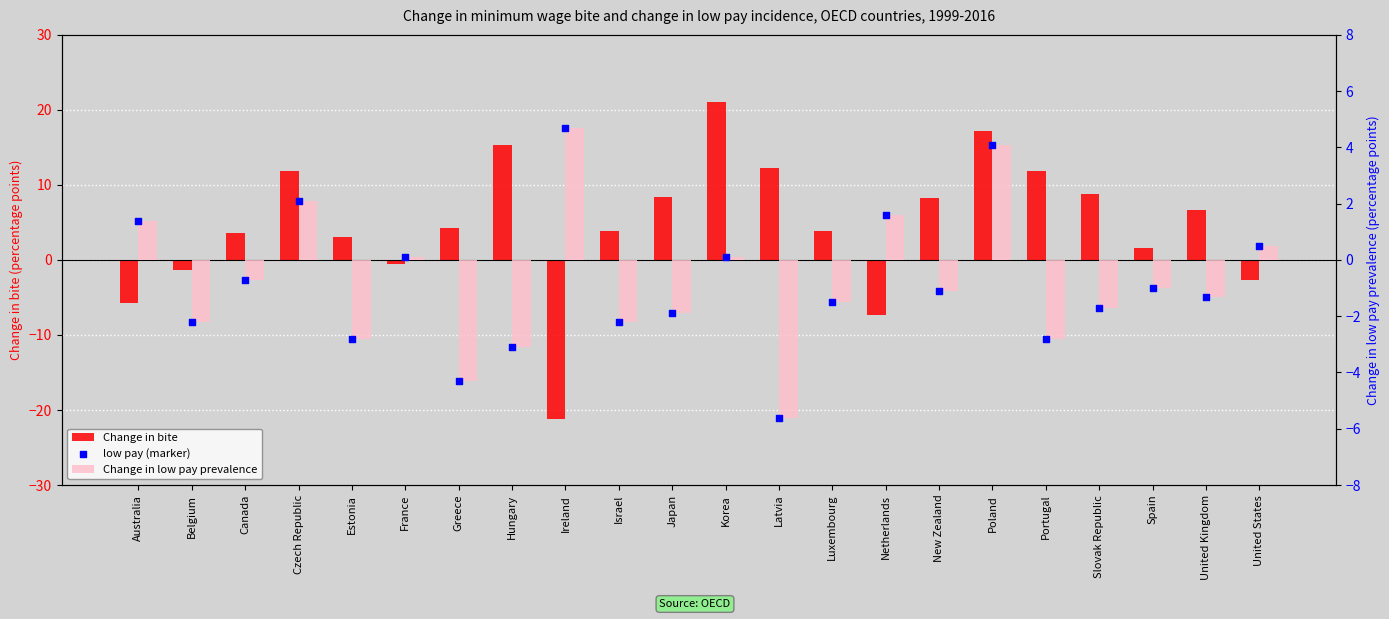

What is the total value across all series at Netherlands?

-4.1